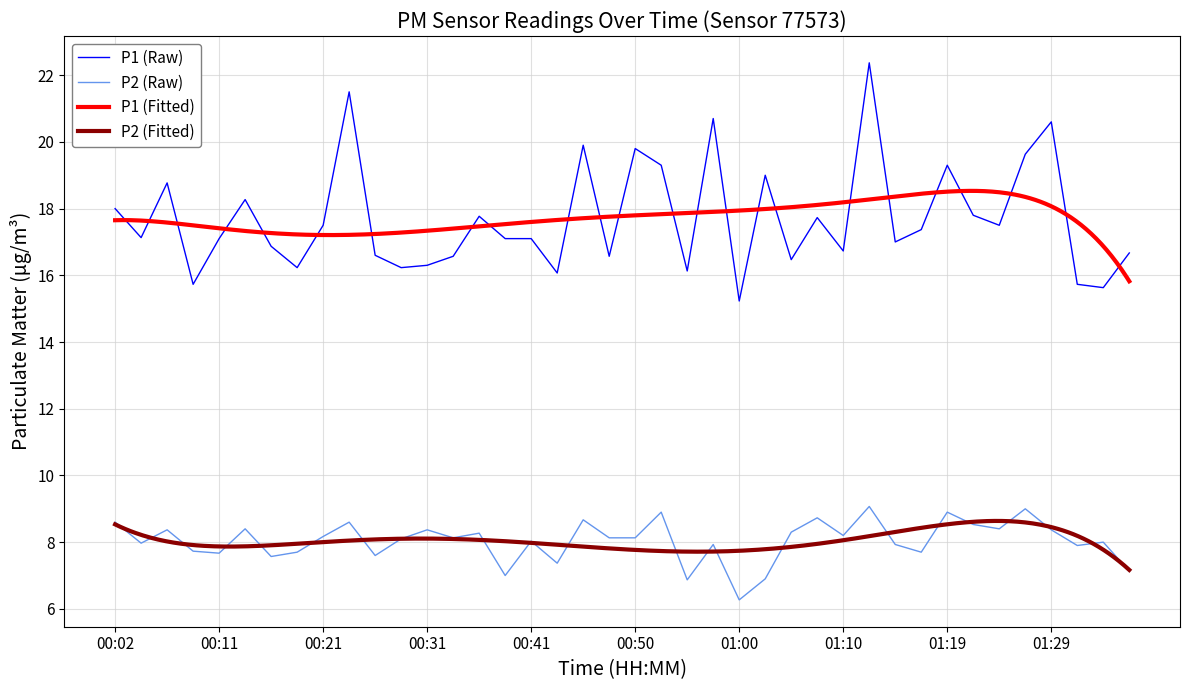

The value of P2 at 00:55 is 3.9. True or false?

False